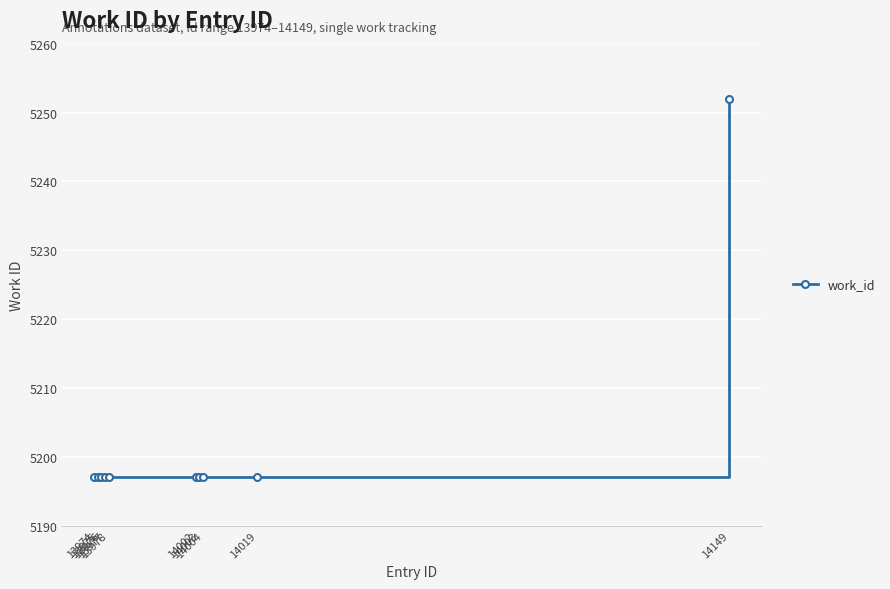

What is the sum of all values?

52025